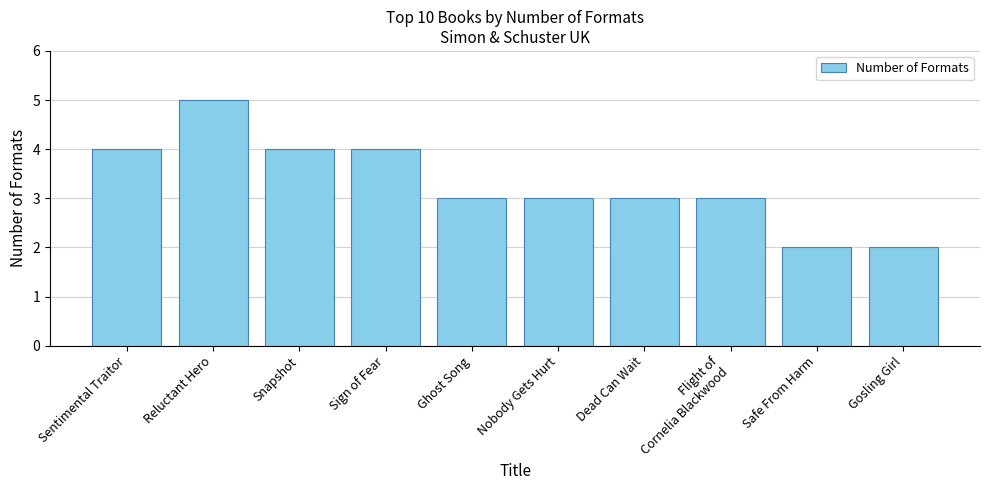

What position from the left is Snapshot?

3